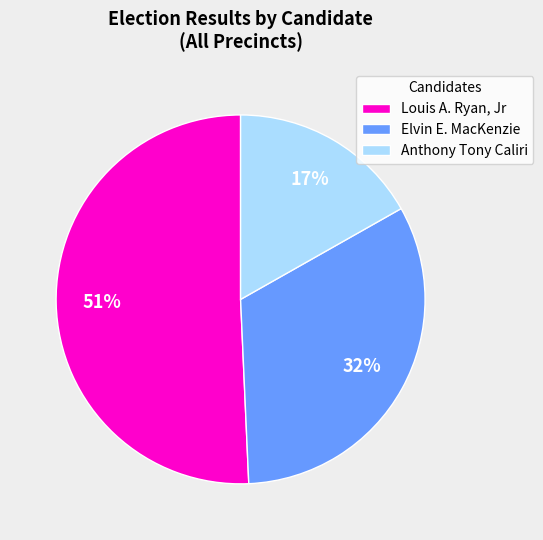

Which slice is the largest?

Louis A. Ryan, Jr